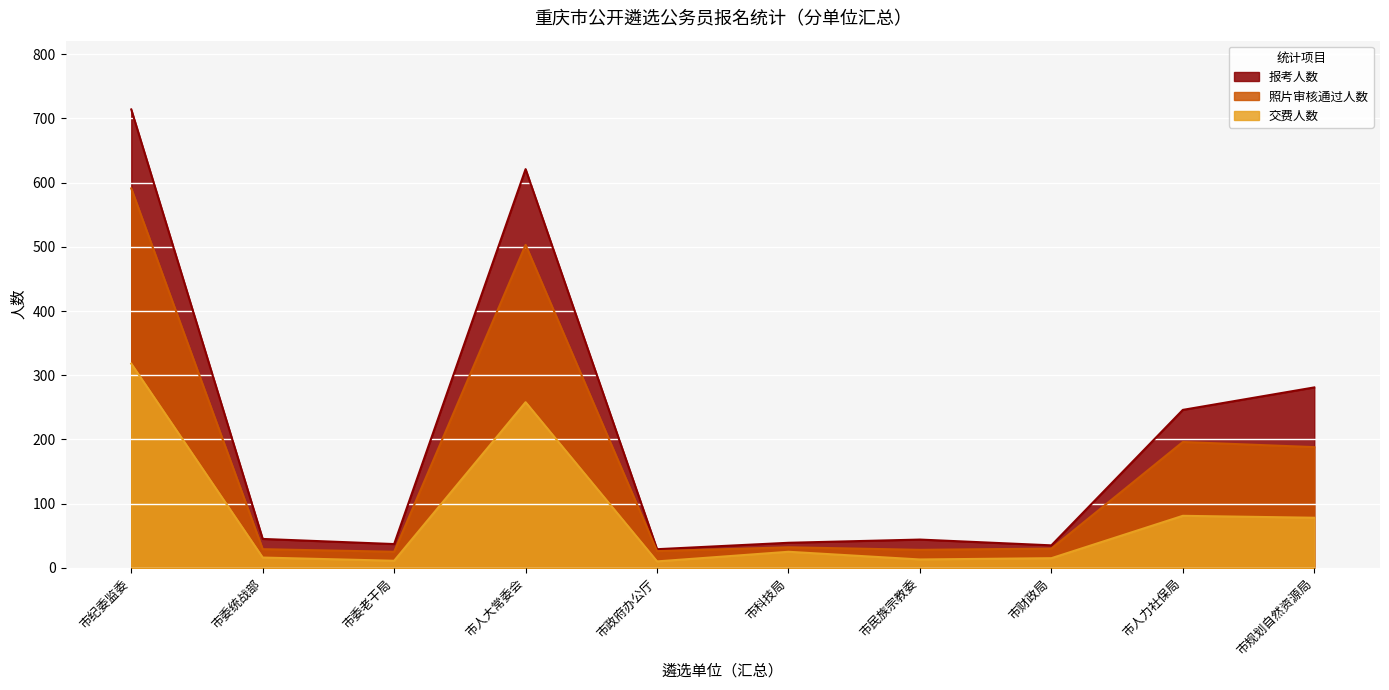

What is the difference between the maximum and minimum values in the 照片审核通过人数 series?

566